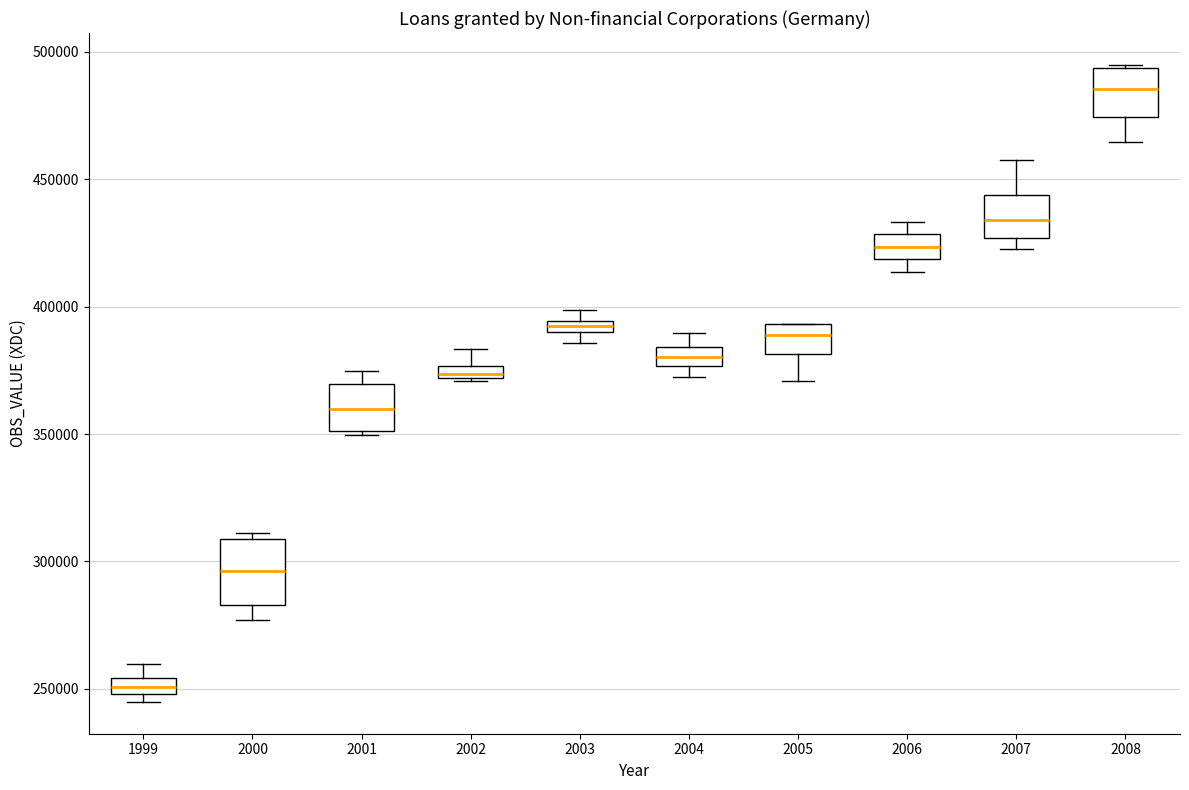

Where does the upper whisker of the box at x = 2004 end on the y-axis? The values are not printed on the chart, so give them approximately, as read against the axis.

390000